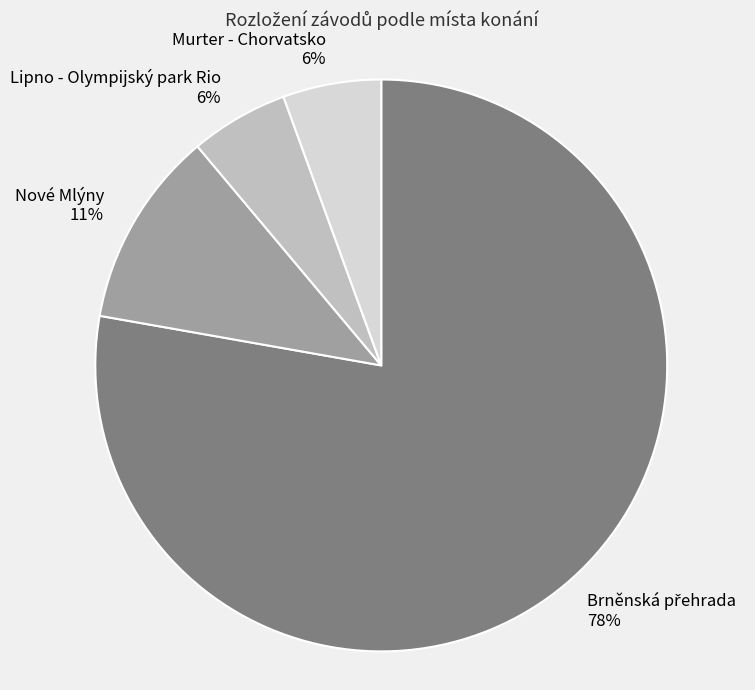

Count the number of slices in the pie.

4